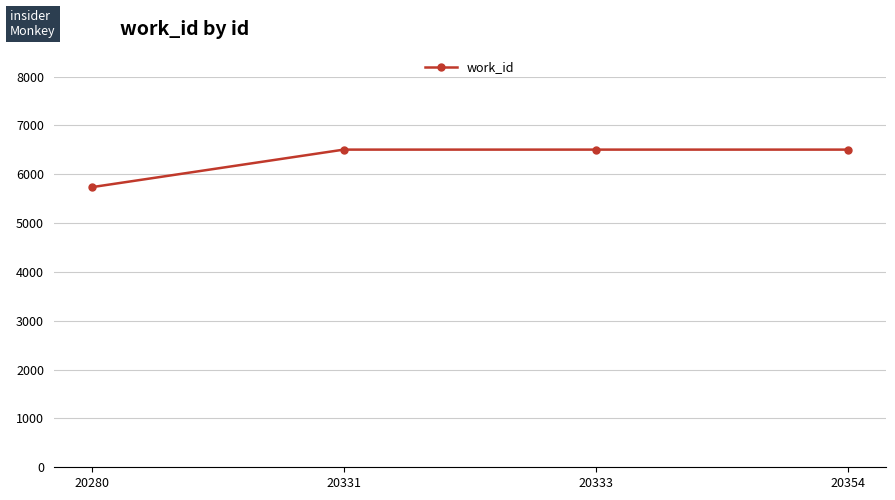

Is it true that the value at 20354 is 2640?

False